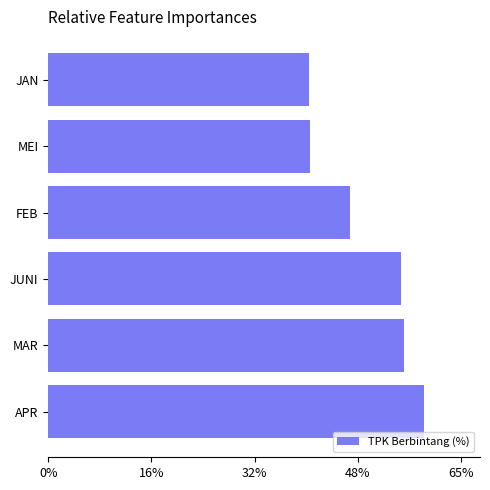

Read the value at JAN.

40.9